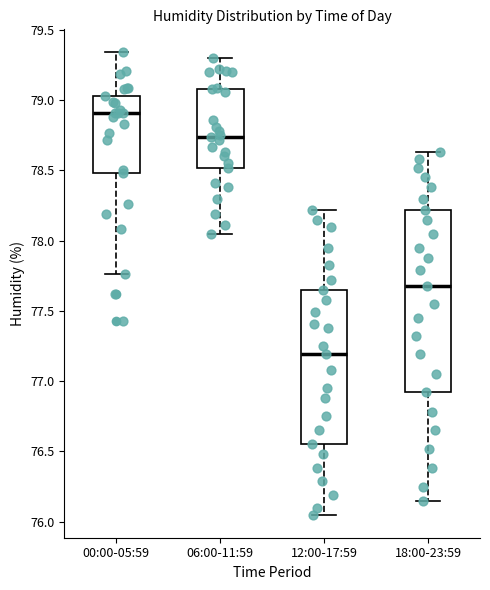

Reading left to right, transcribe this box plot: for each box, give where its median line is, the range the box spans, and where its two whiskers end, as read against the y-axis. The values are not printed on the chart, so give them approximately, as read against the axis.

00:00-05:59: median 78.90, box 78.50 to 79.05, whiskers 77.75 to 79.35
06:00-11:59: median 78.75, box 78.50 to 79.10, whiskers 78.05 to 79.30
12:00-17:59: median 77.20, box 76.55 to 77.65, whiskers 76.05 to 78.20
18:00-23:59: median 77.70, box 76.90 to 78.20, whiskers 76.15 to 78.65